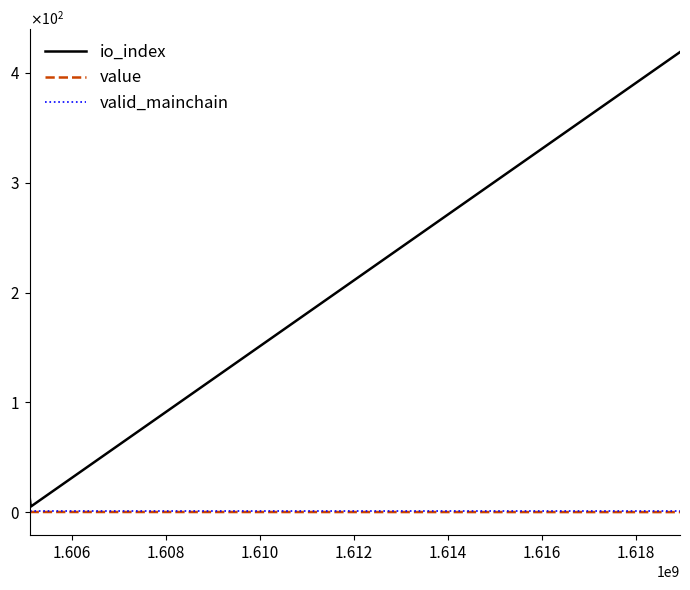

What are all the series names shown in the legend?

io_index, value, valid_mainchain